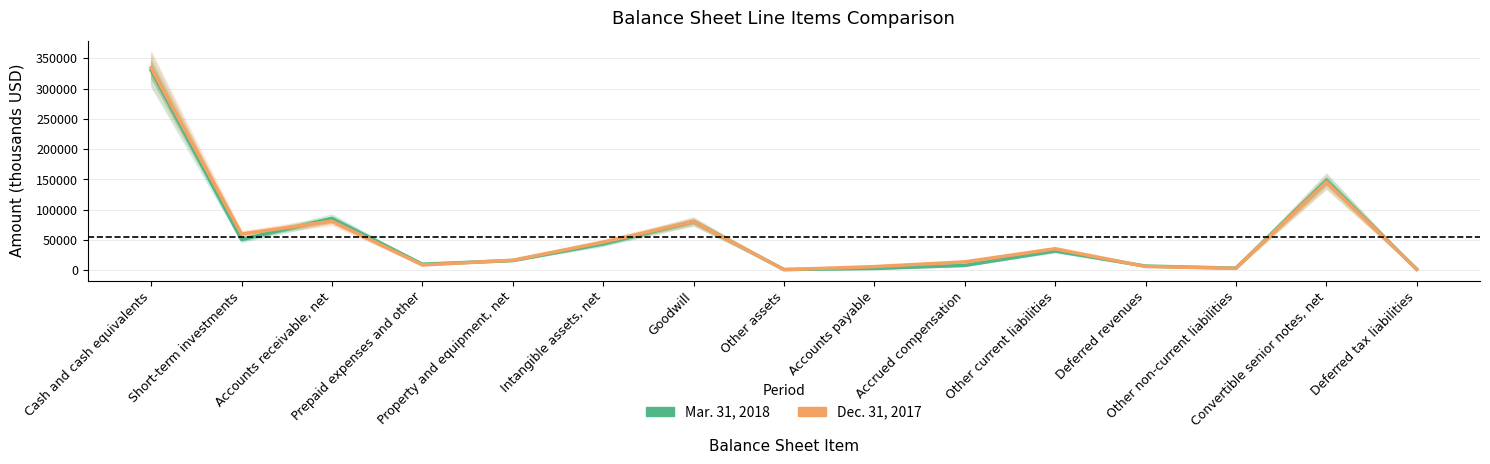

Where is the first local maximum for Dec. 31, 2017?

Accounts receivable, net